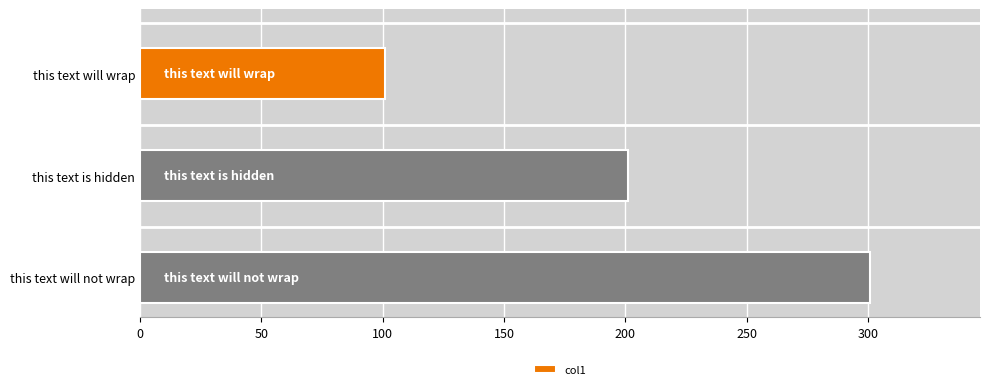

What is the smallest value displayed?

101